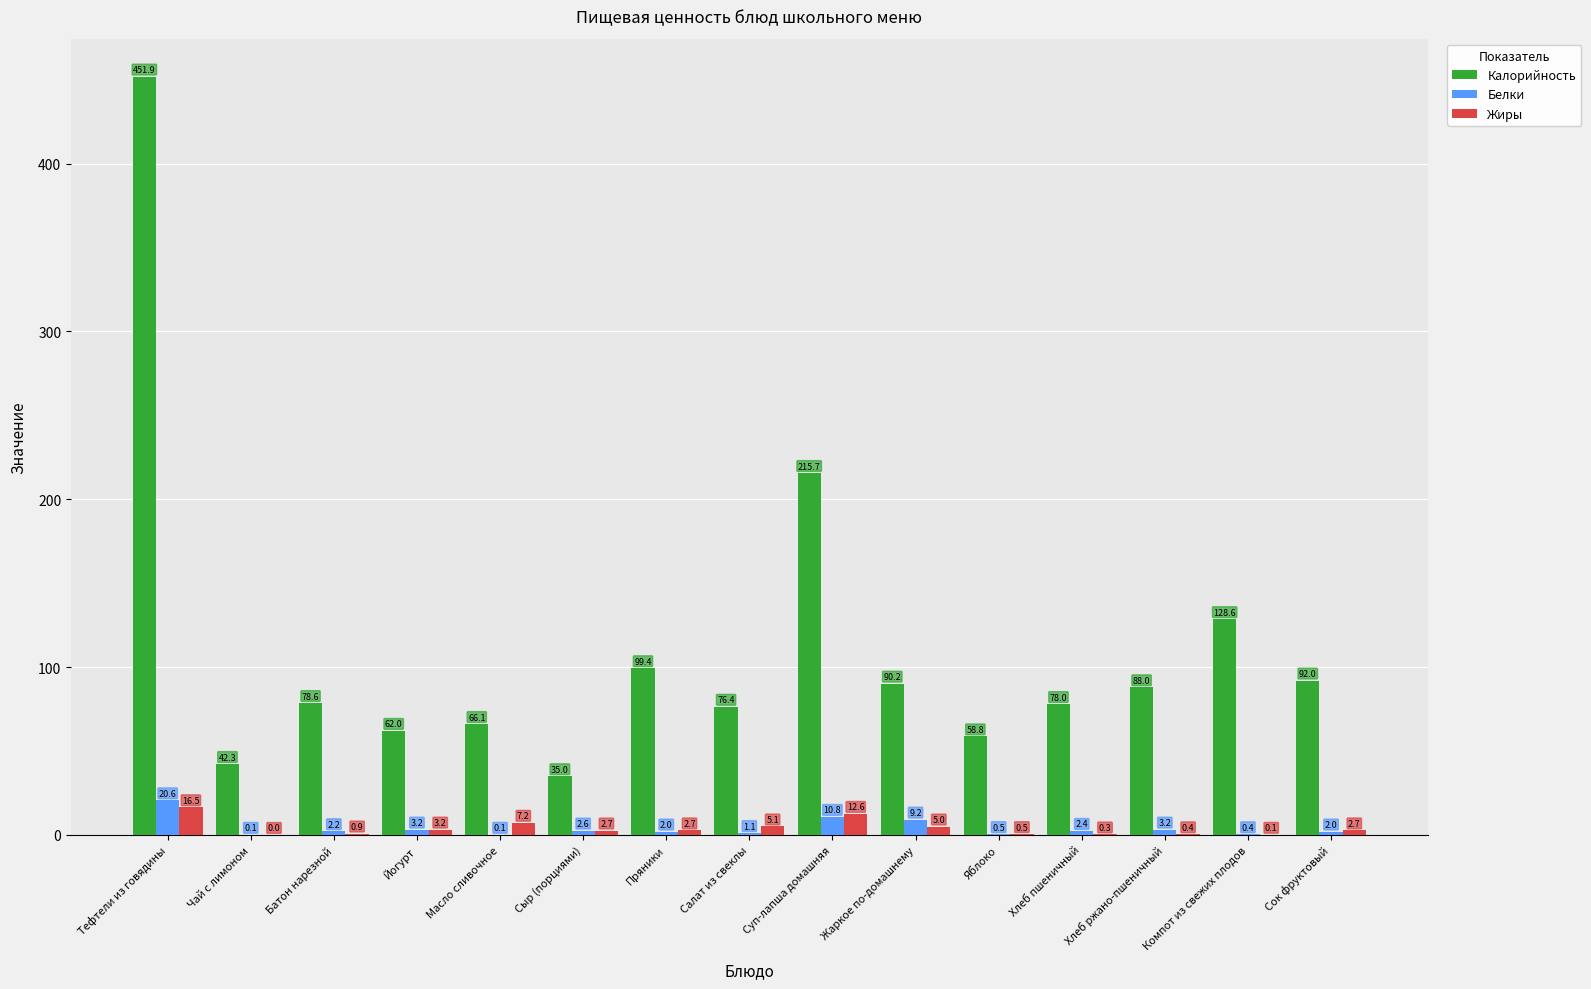

The value of Белки at Тефтели из говядины is 20.6. True or false?

True